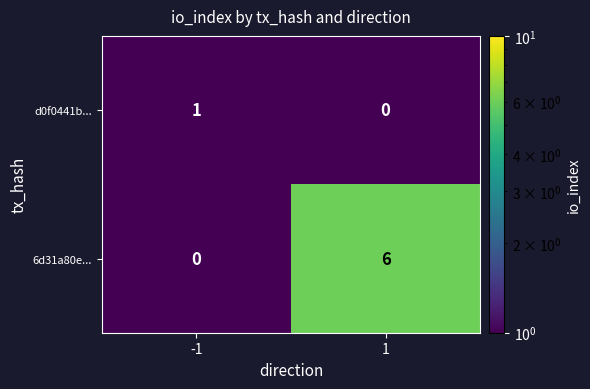

What is the difference between the maximum and minimum values in the 6d31a80e... series?

6